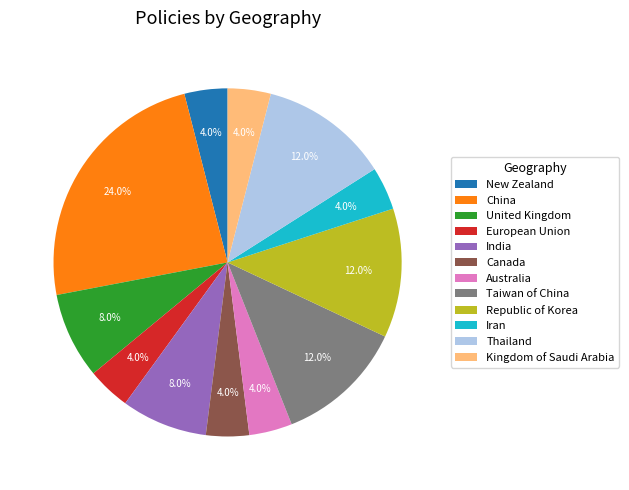

To the nearest percent, what percentage of the pie is Kingdom of Saudi Arabia?

4%